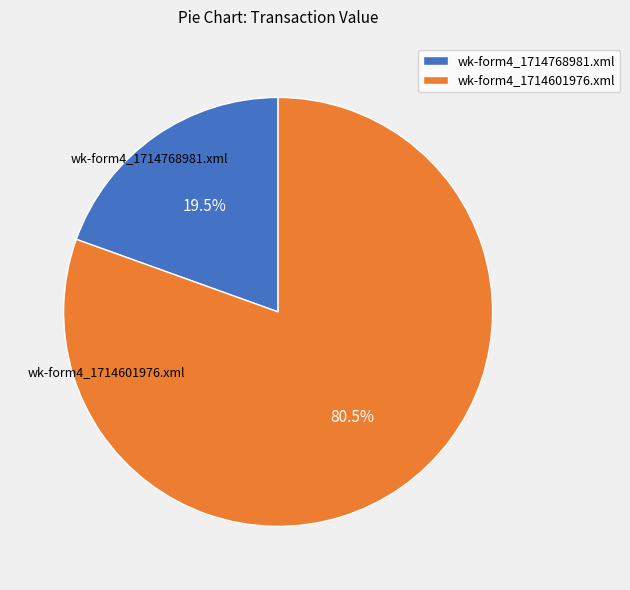

True or false: wk-form4_1714601976.xml accounts for 88% of the total.

False